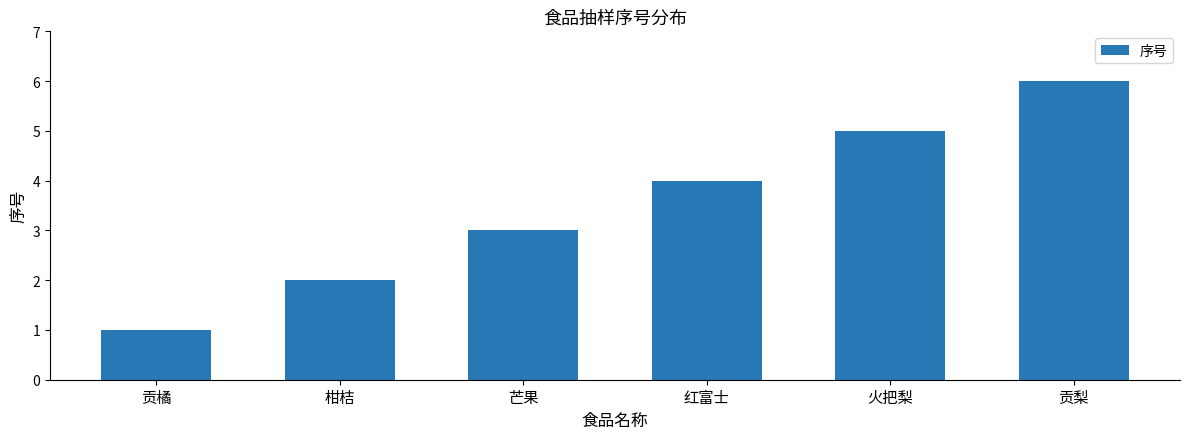

What is the label of the 1st bar from the right?

贡梨